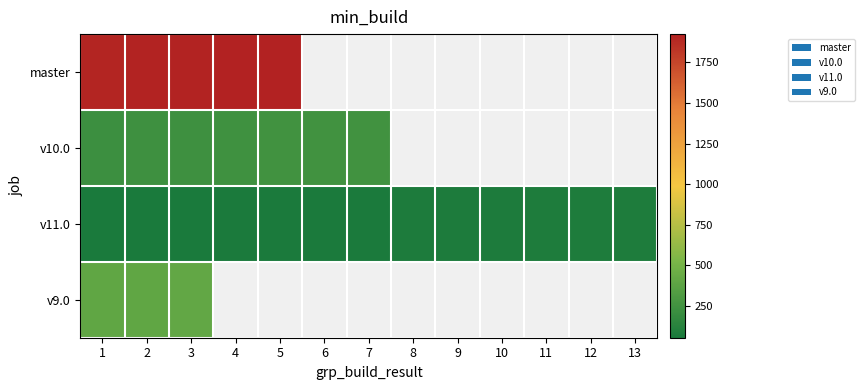

Is the value of v10.0 at 7 greater than the value of v11.0 at 8?

Yes